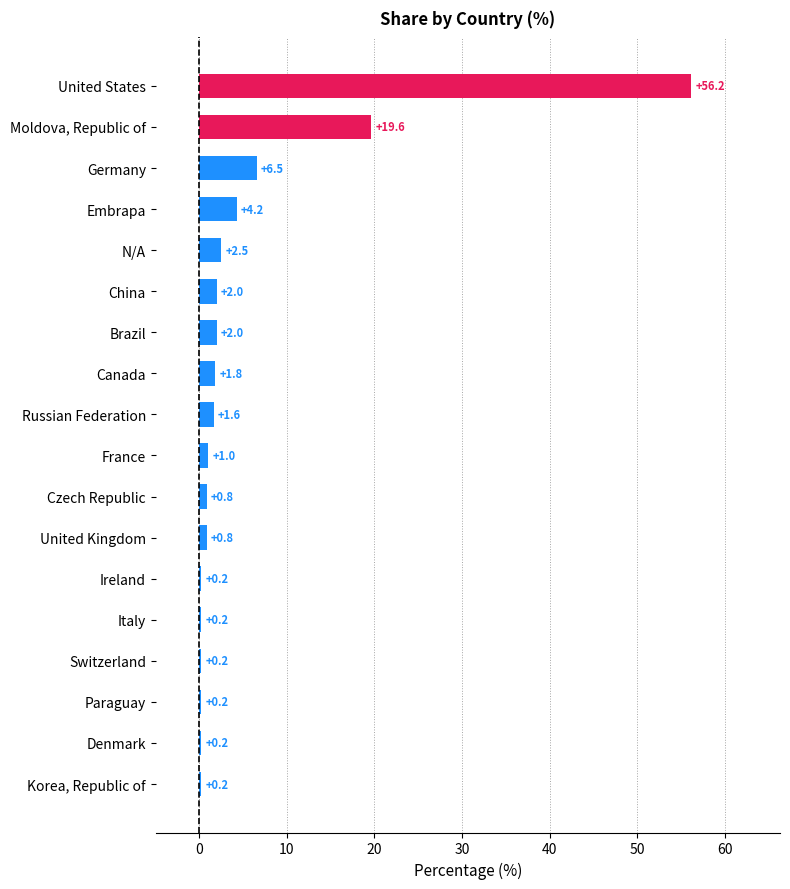

What is the ratio of the value at Brazil to the value at Canada?

1.1